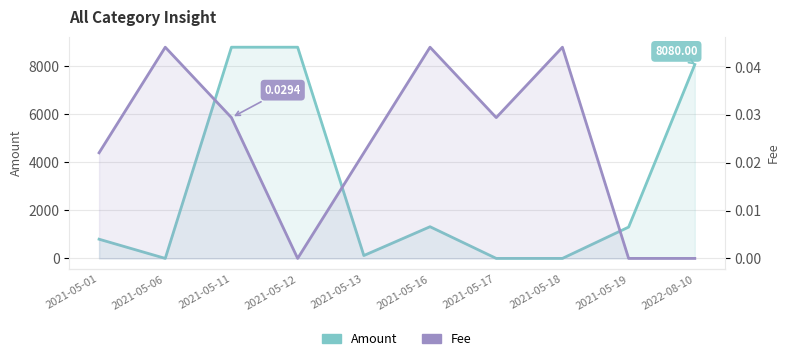

What are all the series names shown in the legend?

Amount, Fee